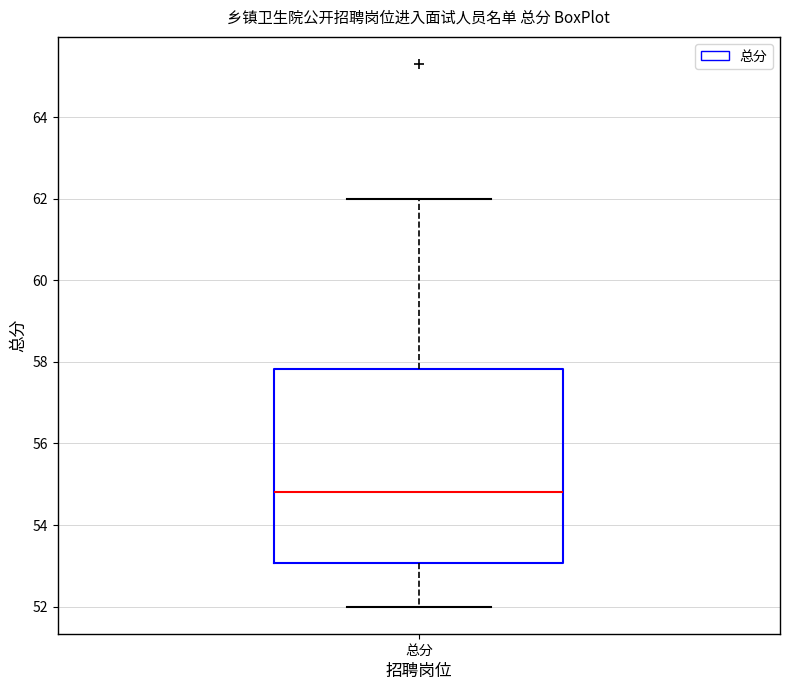

Transcribe this box plot: give where the median line is, the range the box spans, and where the two whiskers end, as read against the y-axis. The values are not printed on the chart, so give them approximately, as read against the axis.

median 54.8, box 53.0 to 57.8, whiskers 52.0 to 62.0